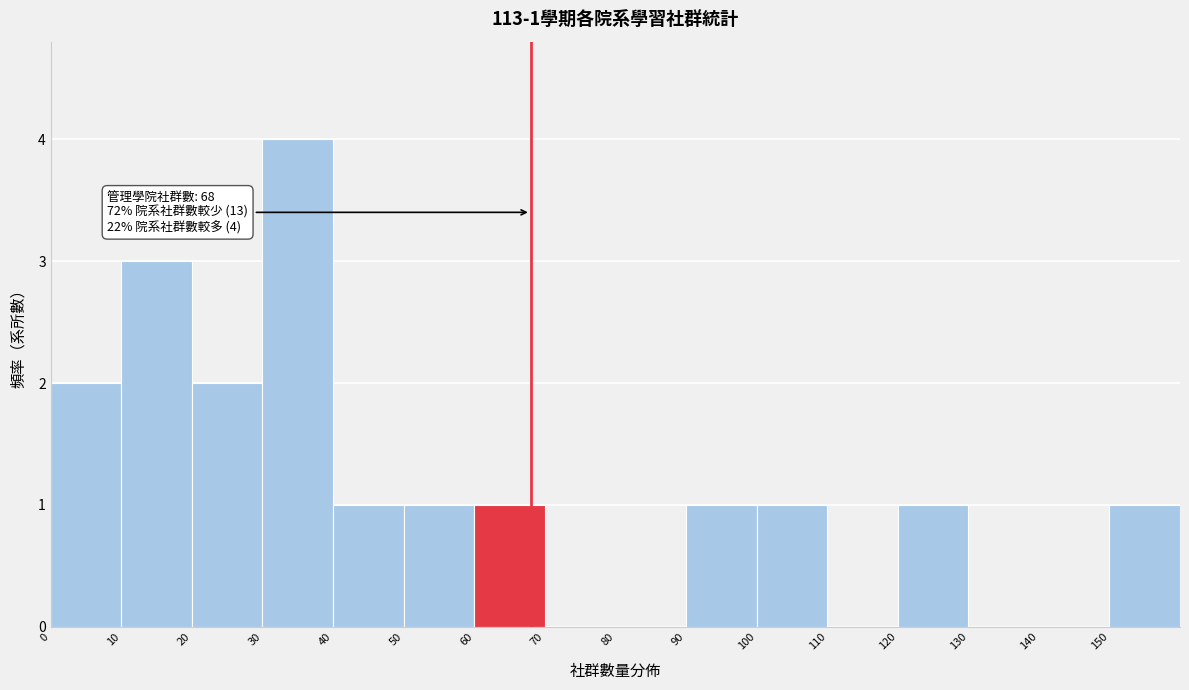

Which range on the x-axis has the tallest bar?

30 to 40